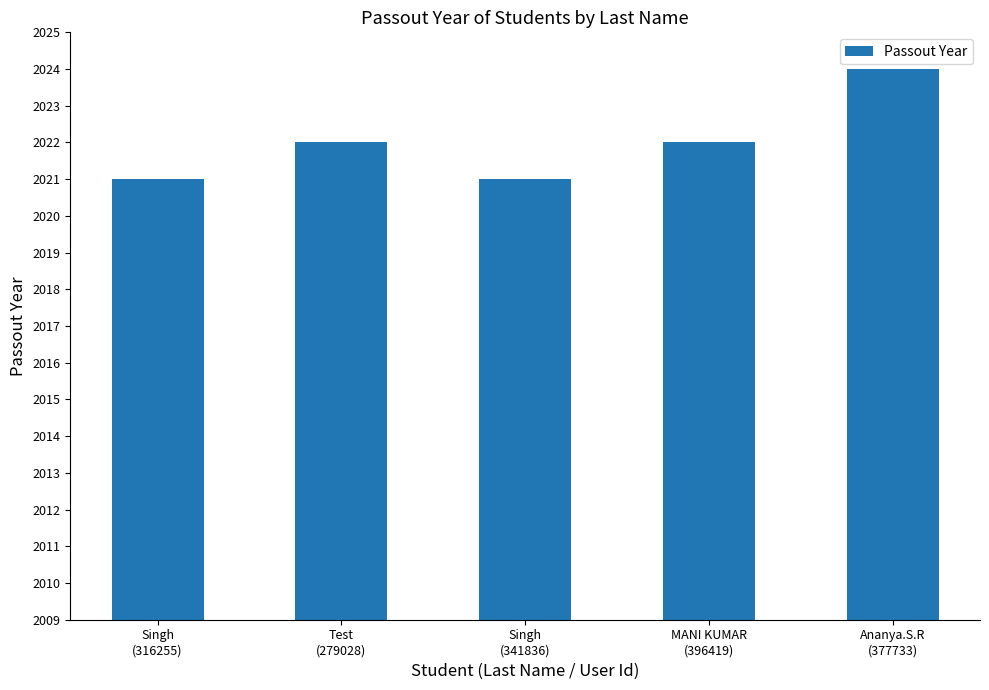

How many values are below 2022?

2